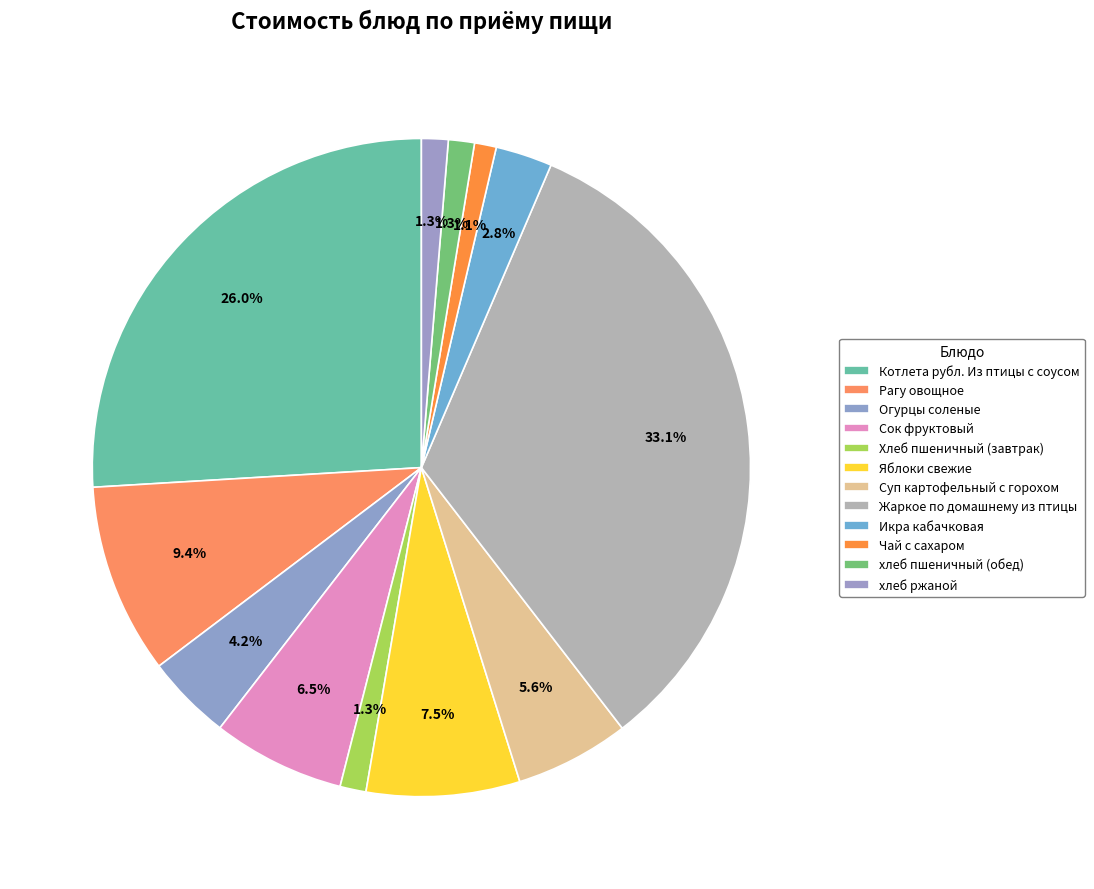

Rank the categories by value from lowest to highest.

Чай с сахаром, Хлеб пшеничный (завтрак), хлеб пшеничный (обед), хлеб ржаной, Икра кабачковая, Огурцы соленые, Суп картофельный с горохом, Сок фруктовый, Яблоки свежие, Рагу овощное, Котлета рубл. Из птицы с соусом, Жаркое по домашнему из птицы